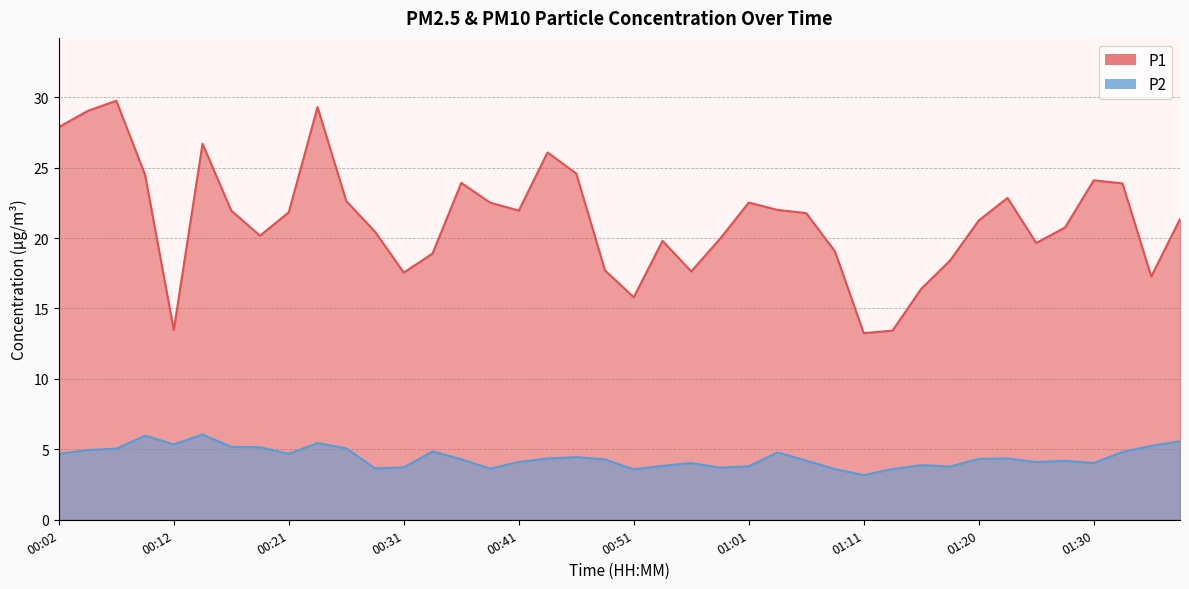

At which category is the sum across all series the highest?

00:07